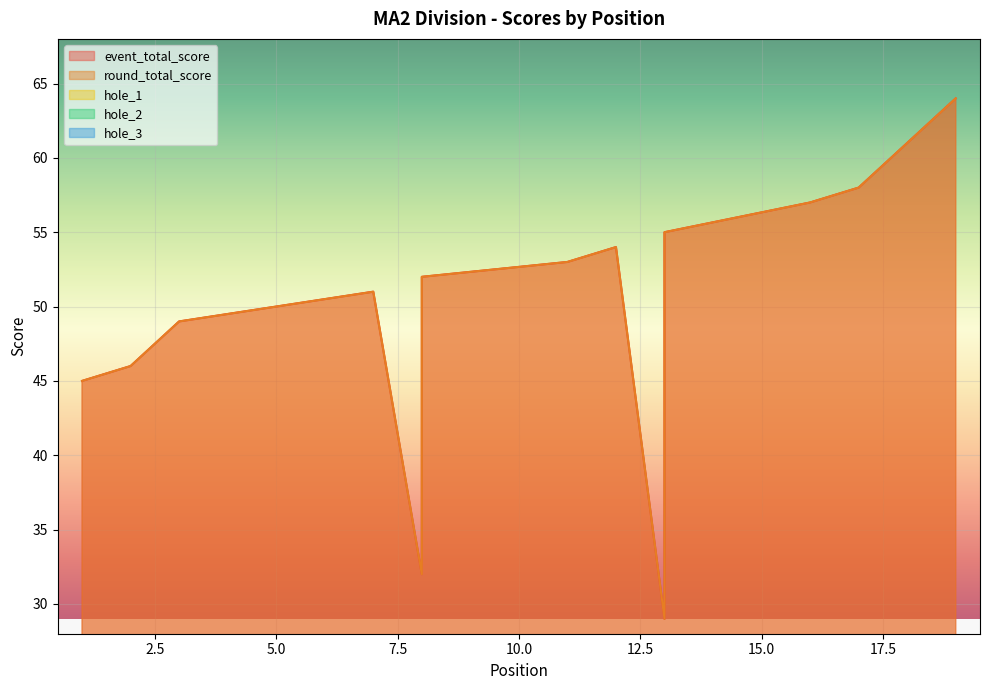

Where does the round_total_score series first go above 52?

11